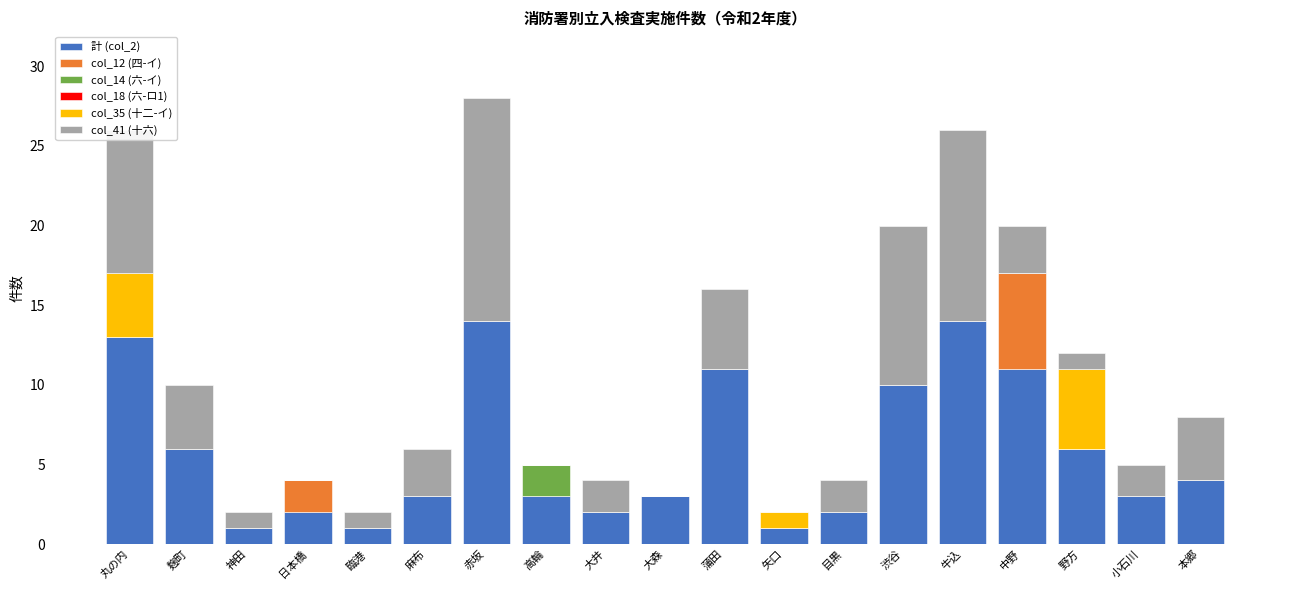

The value of 計 (col_2) at 神田 is 1. True or false?

True